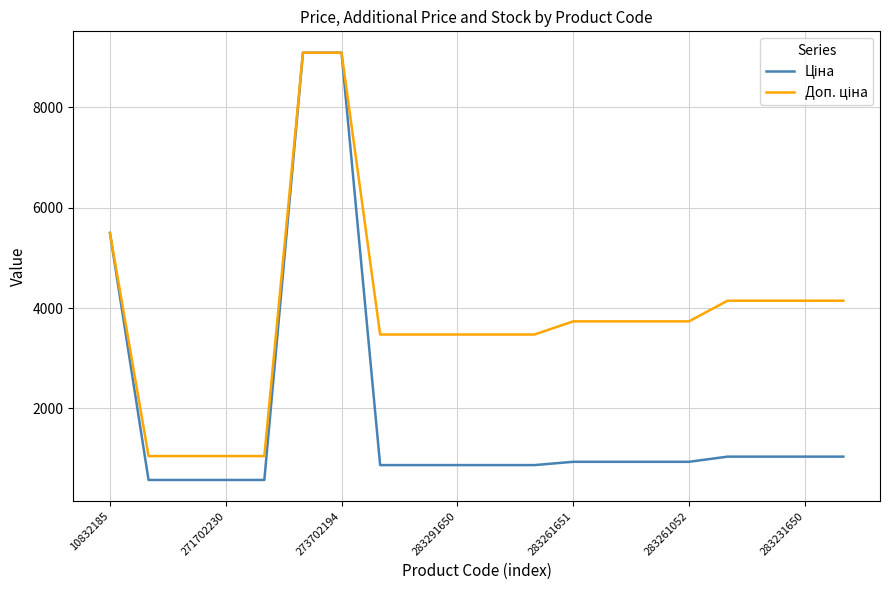

What is the smallest value displayed?

571.6